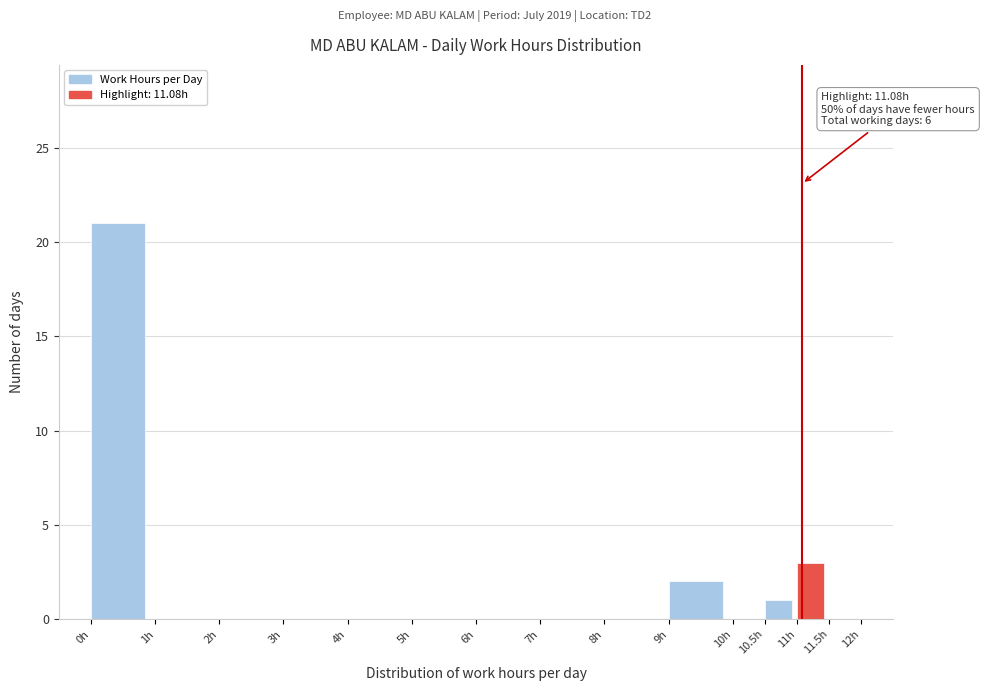

Over which range of the x-axis is the bar tallest?

0.0 to 1.0